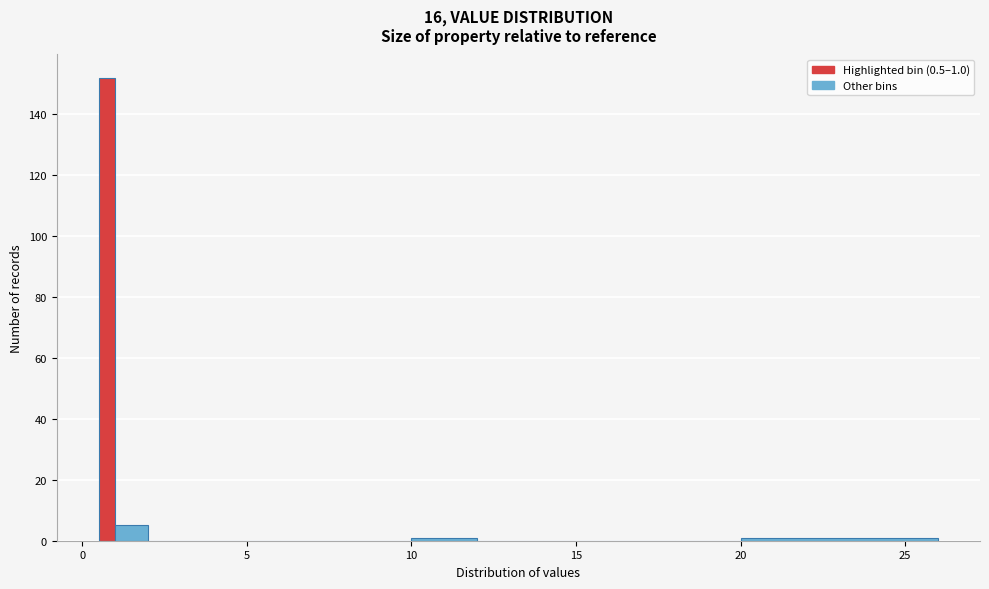

Read against the x-axis, roughly where is the centre of the tallest bar?

1.0